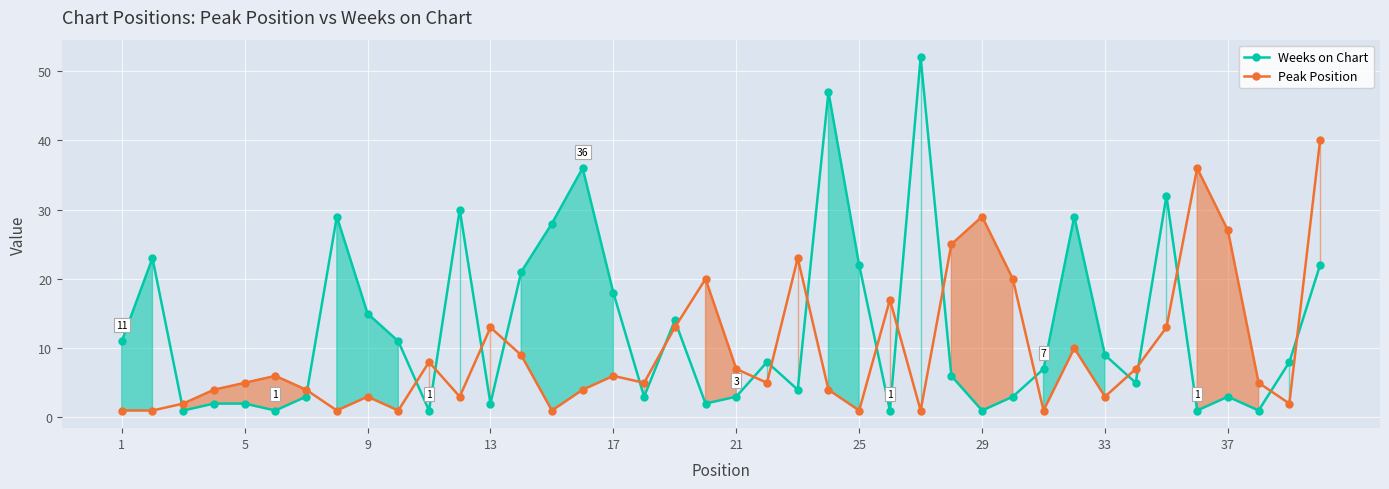

Count the number of data series in this chart.

2